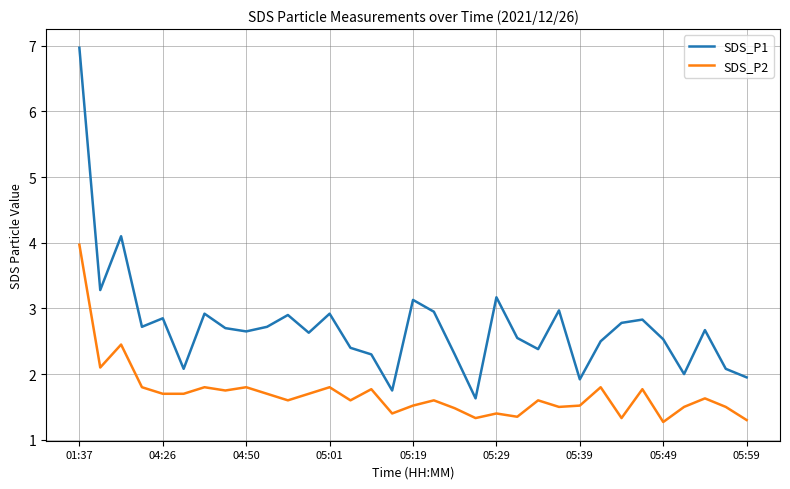

Rank the series by their maximum value, from lowest to highest.

SDS_P2, SDS_P1